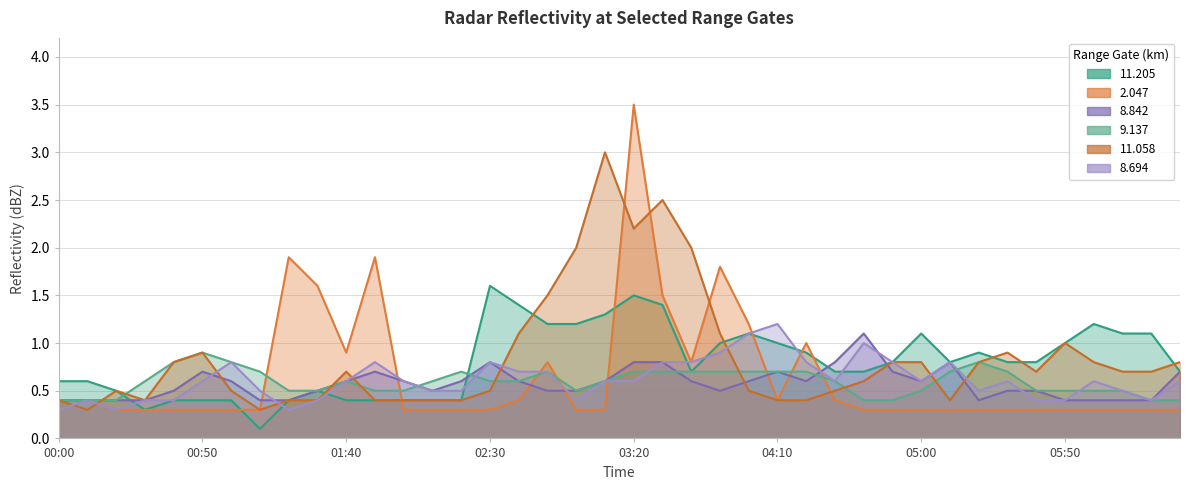

Does the chart have visible grid lines?

Yes